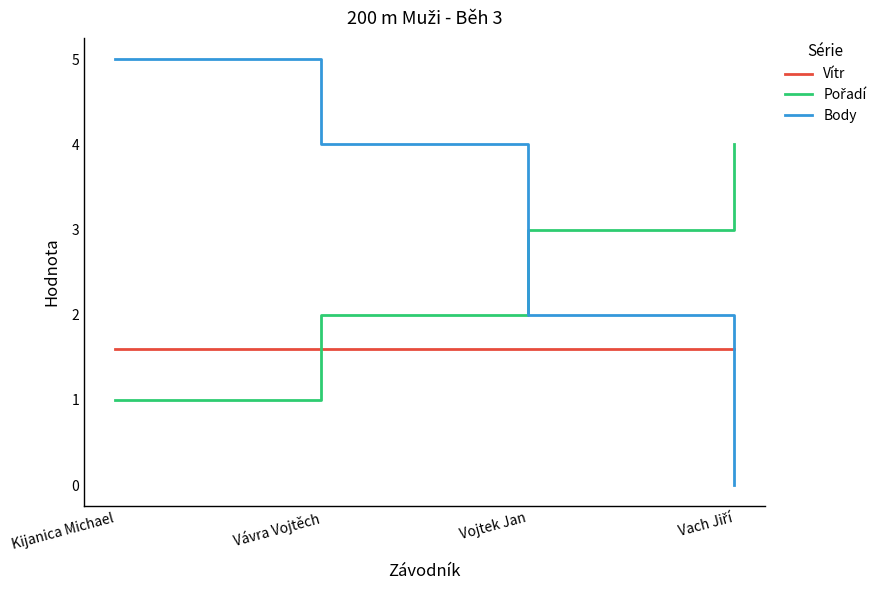

What position from the right is Vojtek Jan?

2